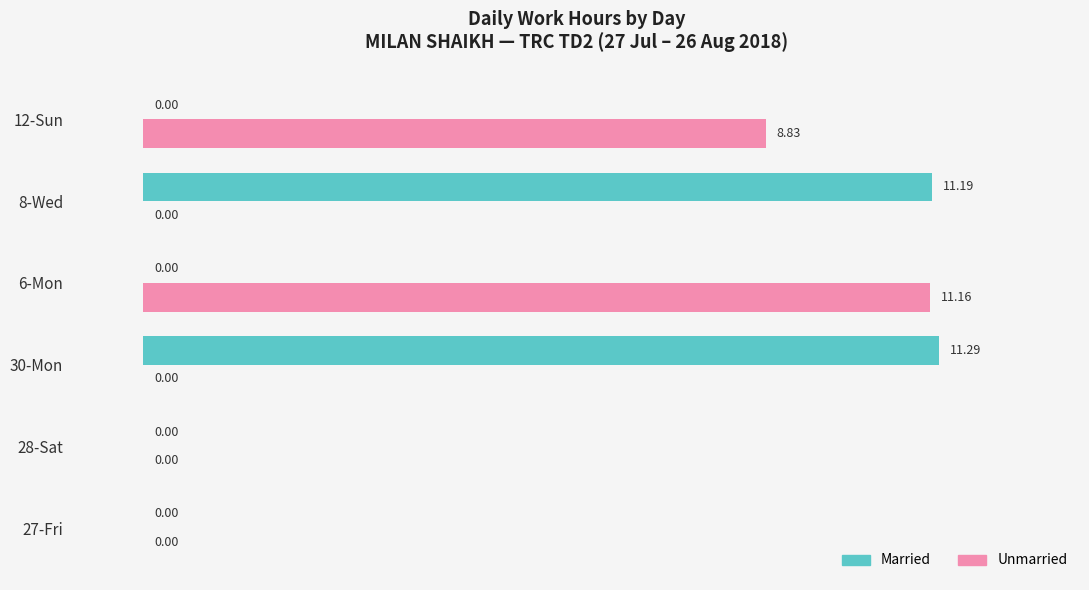

What is the sum of all Married values?

22.5